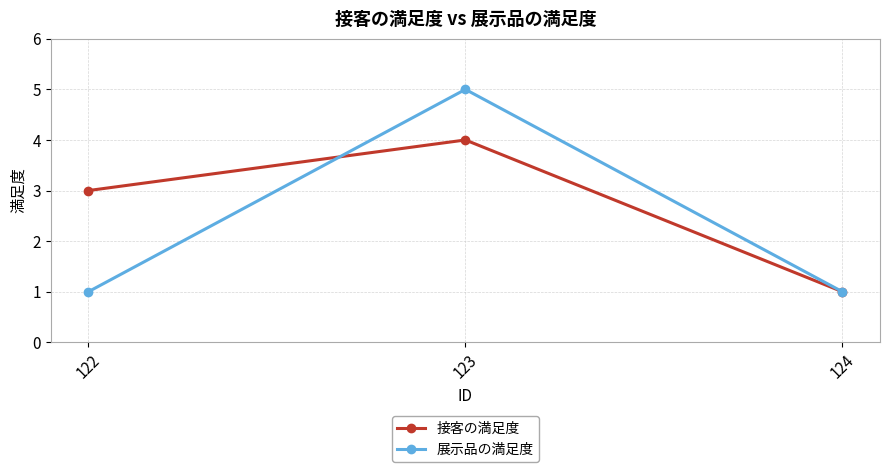

Between 122 and 123, which series saw the biggest shift?

展示品の満足度